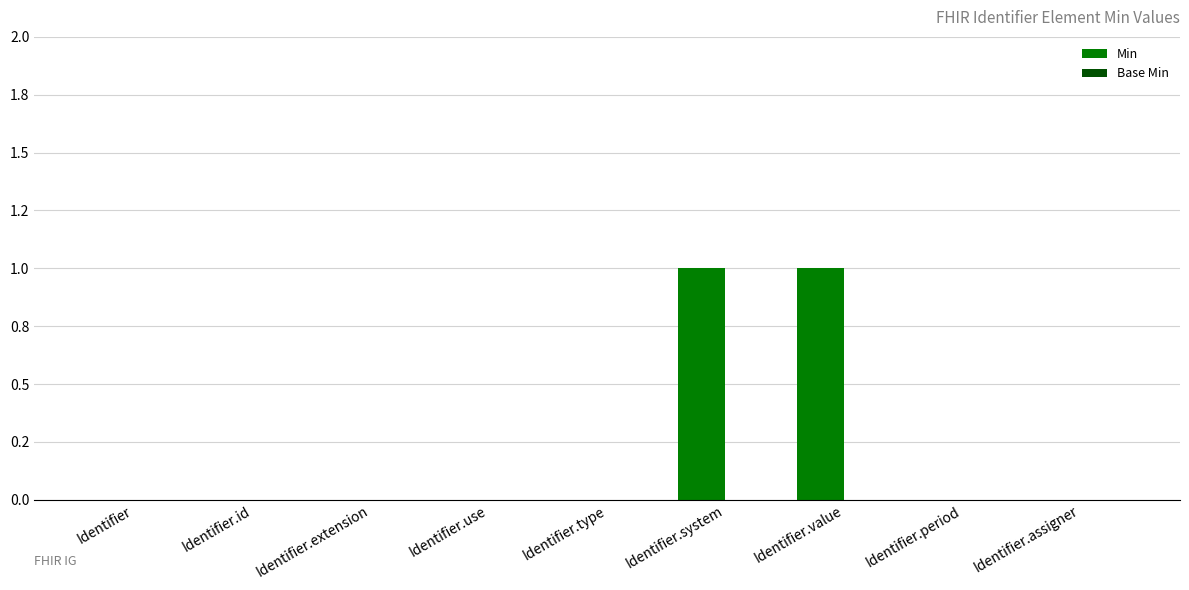

Are the bars horizontal?

No